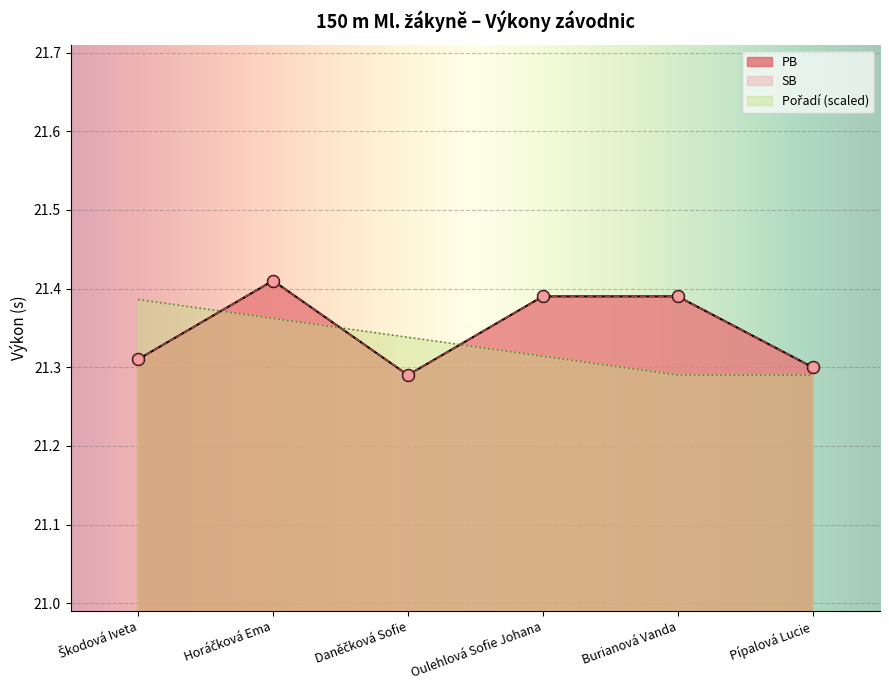

Which series has the widest spread of Y values?

PB